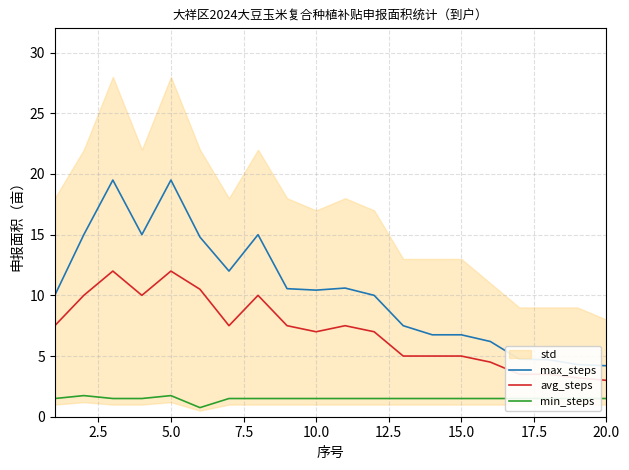

The avg_steps series shows 12.0 at 5.0. True or false?

True